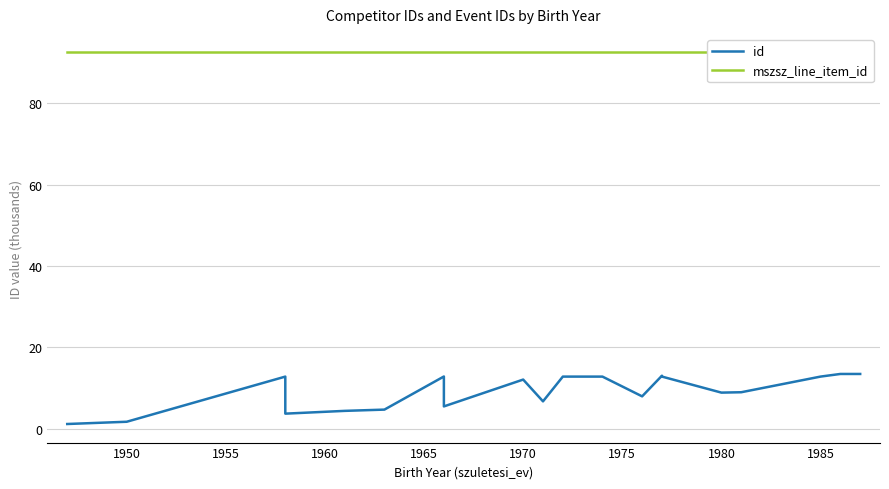

Reading left to right, what are all the values shown in this chart?

id: 1.2	1.7	12.8	3.7	4.4	4.7	12.9	5.5	12.1	6.8	12.8	12.8	8.0	13.1	12.8	8.9	9.0	12.8	13.5	13.5
mszsz_line_item_id: 92.4	92.4	92.4	92.4	92.4	92.4	92.4	92.4	92.4	92.4	92.4	92.4	92.4	92.4	92.4	92.4	92.4	92.4	92.4	92.4